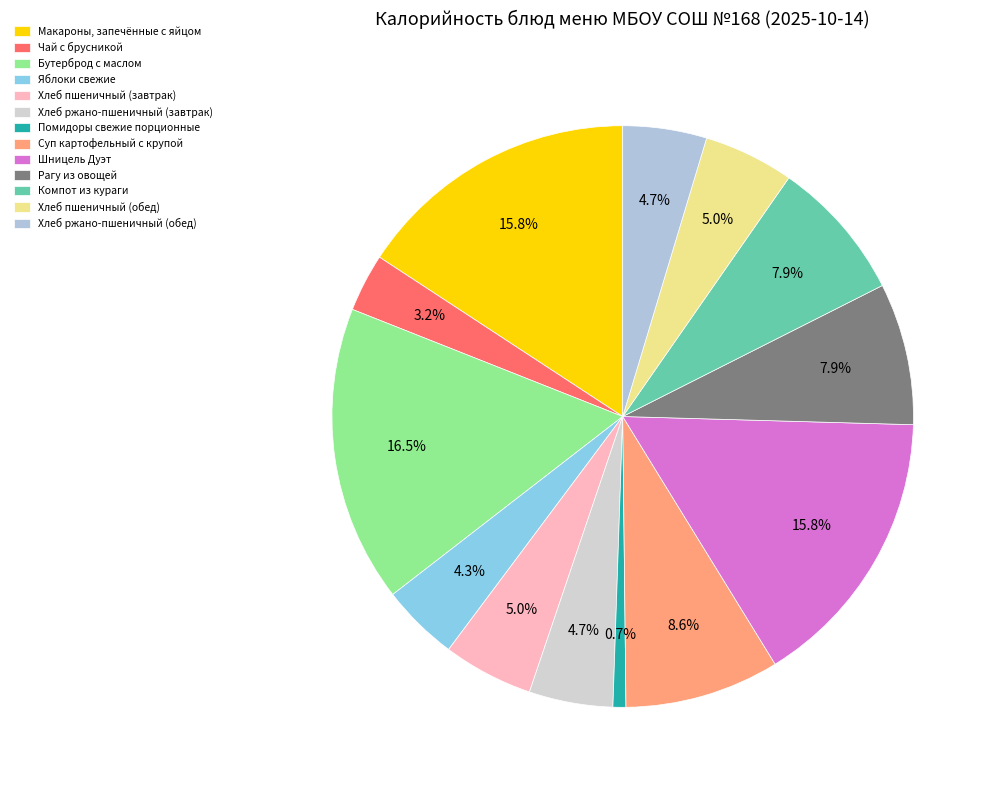

Does Помидоры свежие порционные account for over 50% of the chart?

No